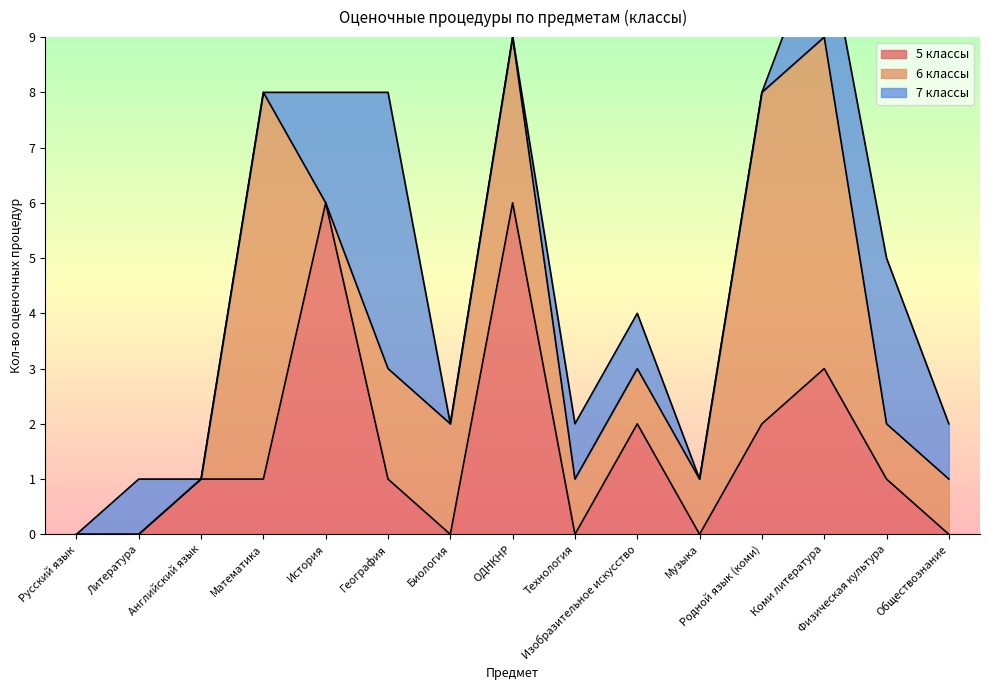

List the series in order of their peak value, highest first.

6 классы, 5 классы, 7 классы